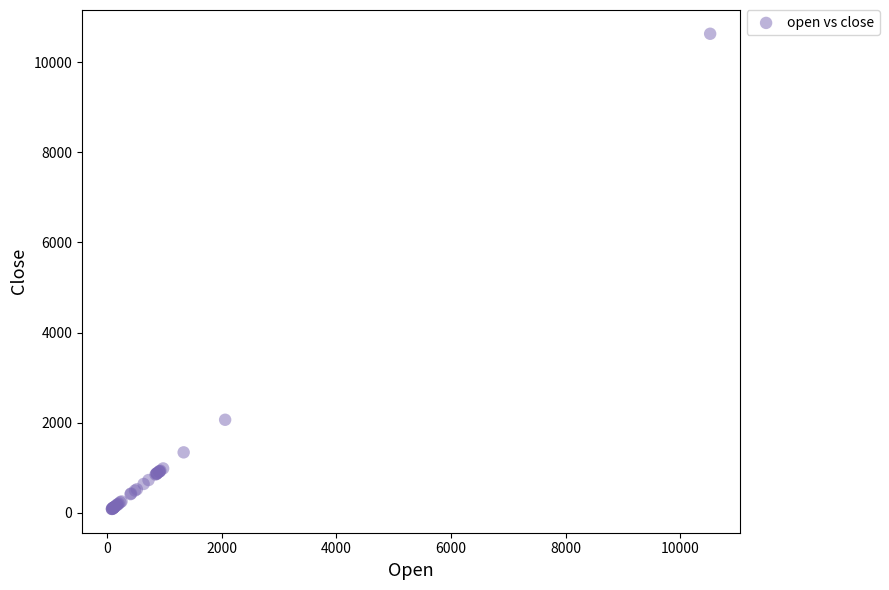

What Y value in the scatter plot is closest to 5358?

2063.0